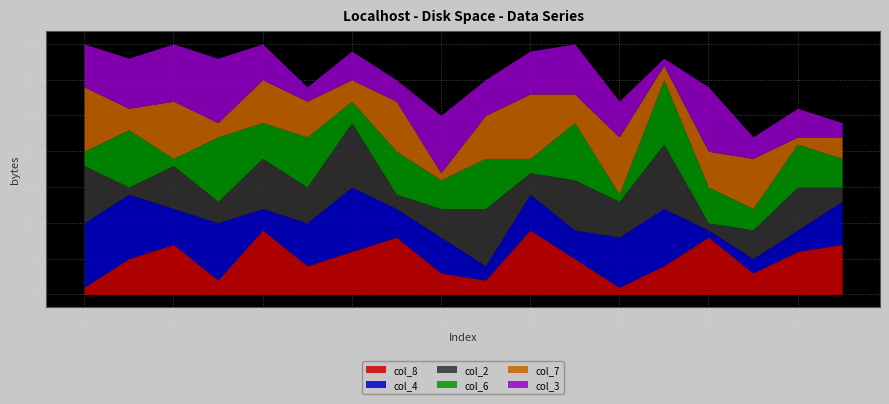

True or false: col_7 has a value of 5 at 5.

False